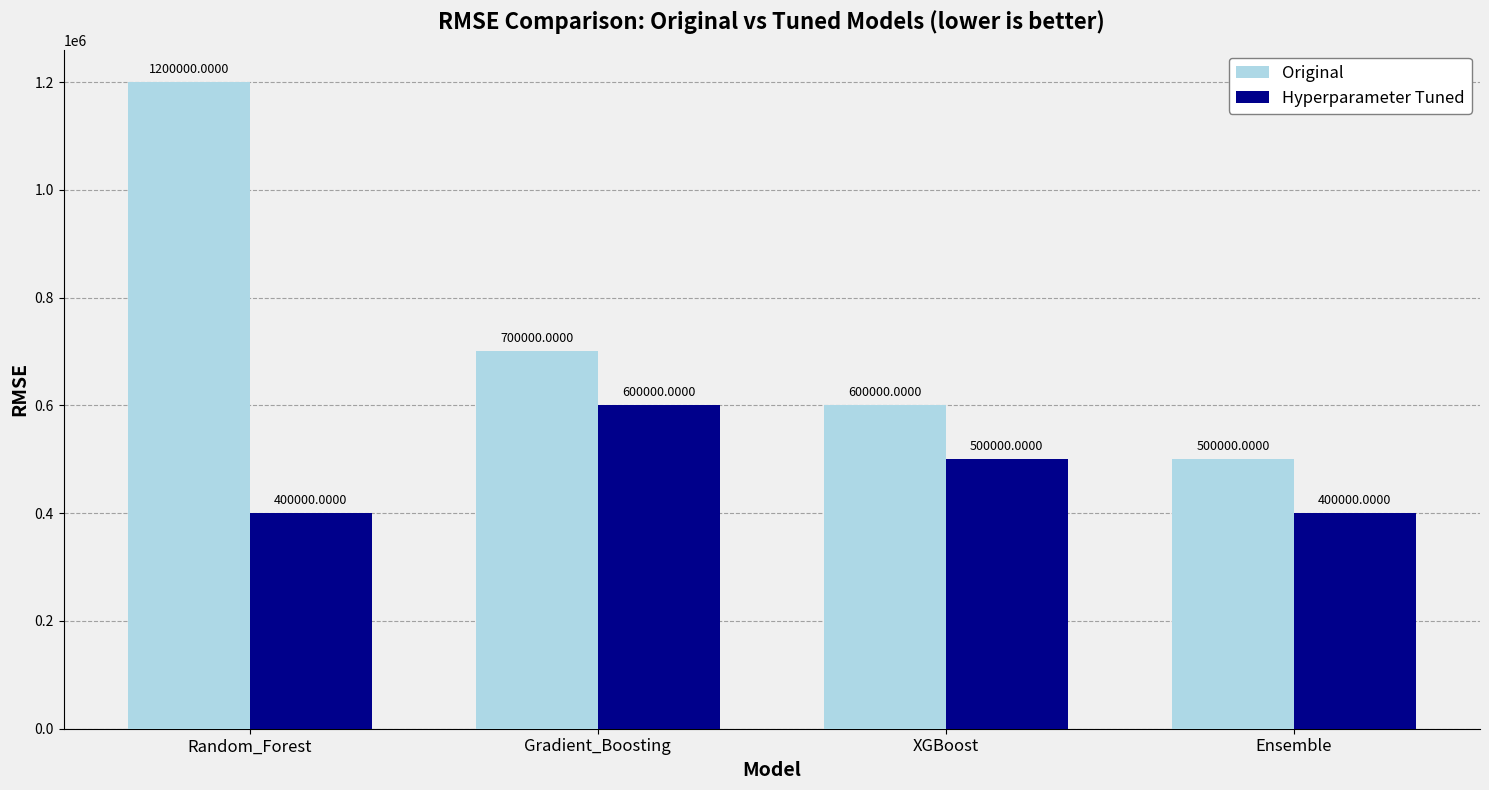

Count the Hyperparameter Tuned values in the range 400000 to 600000.

4